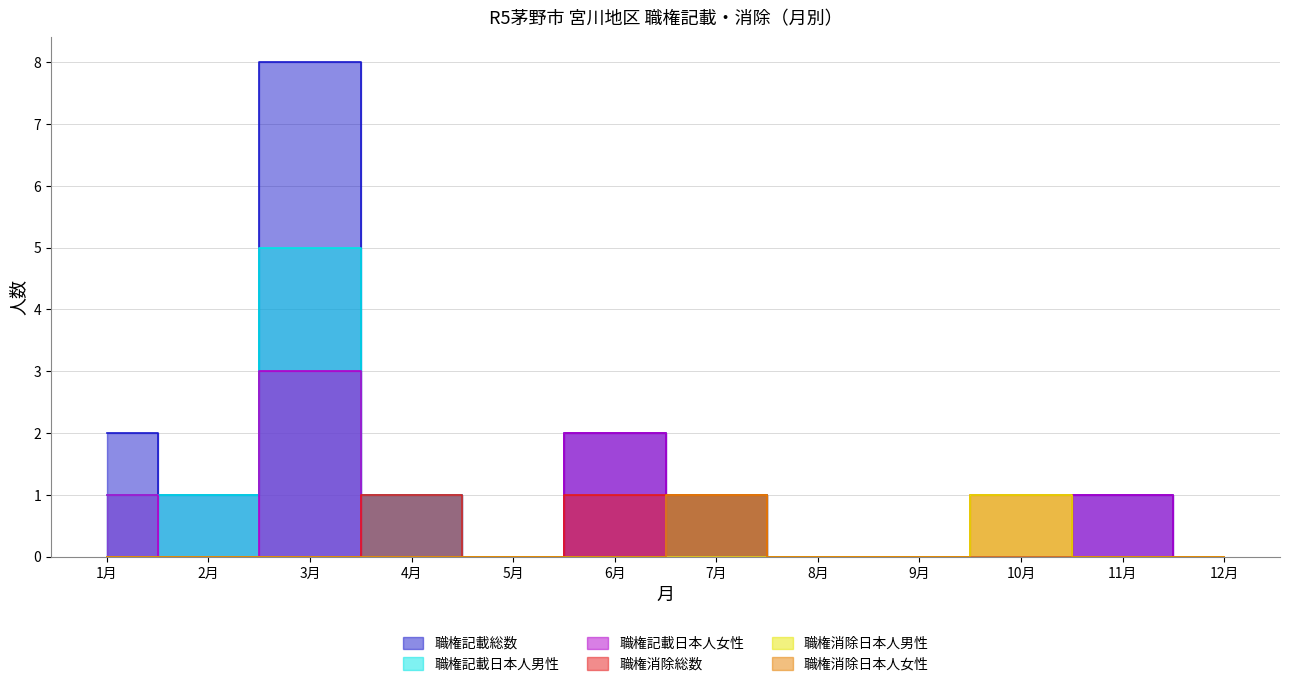

Count the number of data series in this chart.

6